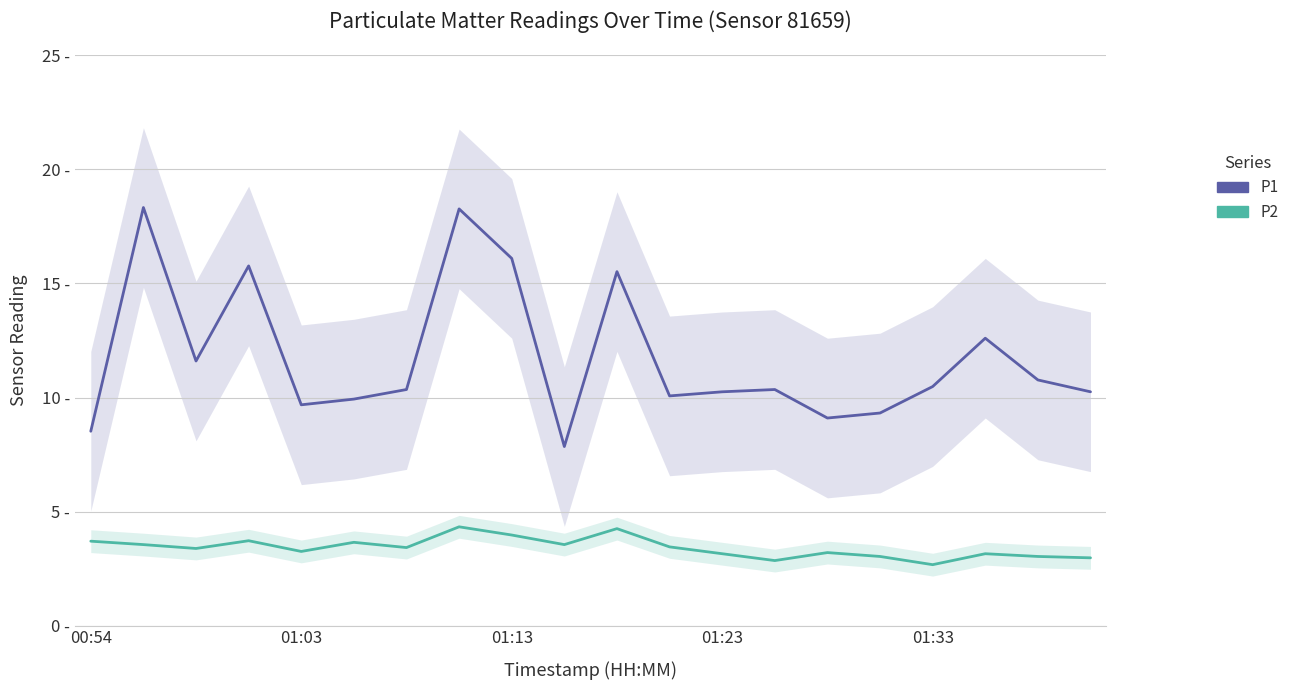

How many categories are shown in the chart?

20